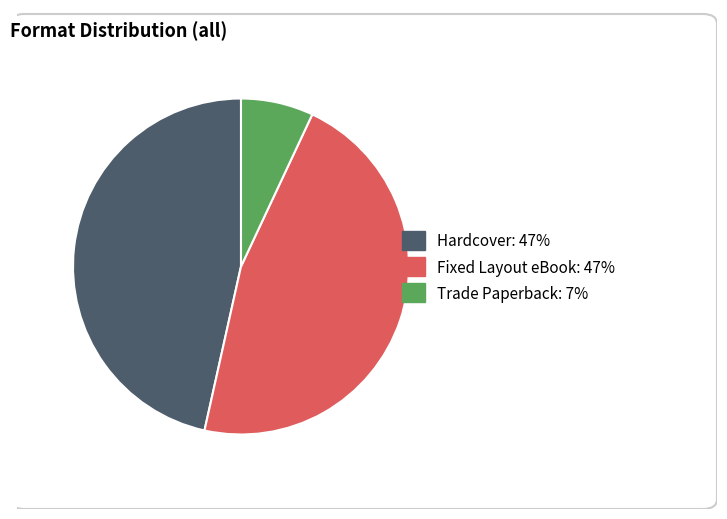

Do Trade Paperback and Fixed Layout eBook together represent more than half of the pie?

Yes